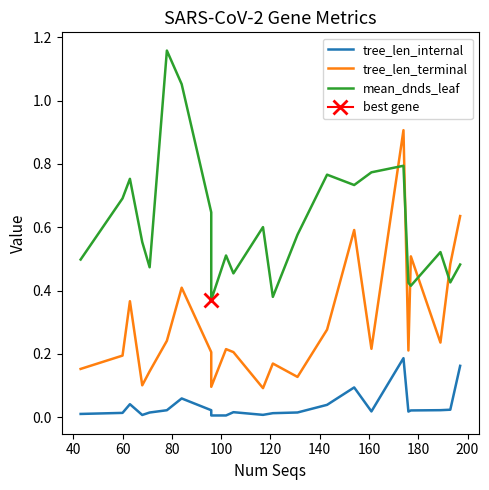

Reading left to right, transcribe all the data shown in this chart.

tree_len_internal: 0.0	0.0	0.0	0.0	0.0	0.0	0.1	0.0	0.0	0.0	0.0	0.0	0.0	0.0	0.0	0.1	0.0	0.2	0.0	0.0	0.0	0.0	0.2
tree_len_terminal: 0.2	0.2	0.4	0.1	0.1	0.2	0.4	0.2	0.1	0.2	0.2	0.1	0.2	0.1	0.3	0.6	0.2	0.9	0.2	0.5	0.2	0.5	0.6
mean_dnds_leaf: 0.5	0.7	0.8	0.6	0.5	1.2	1.1	0.6	0.4	0.5	0.5	0.6	0.4	0.6	0.8	0.7	0.8	0.8	0.4	0.4	0.5	0.4	0.5